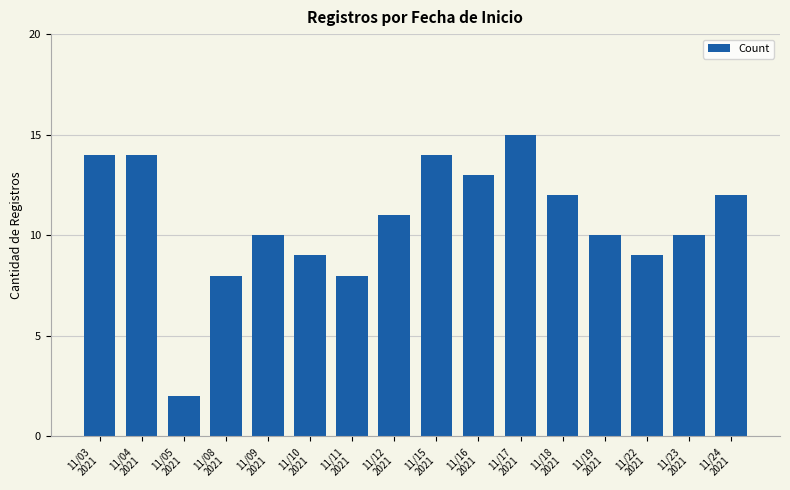

Are the bars horizontal?

No